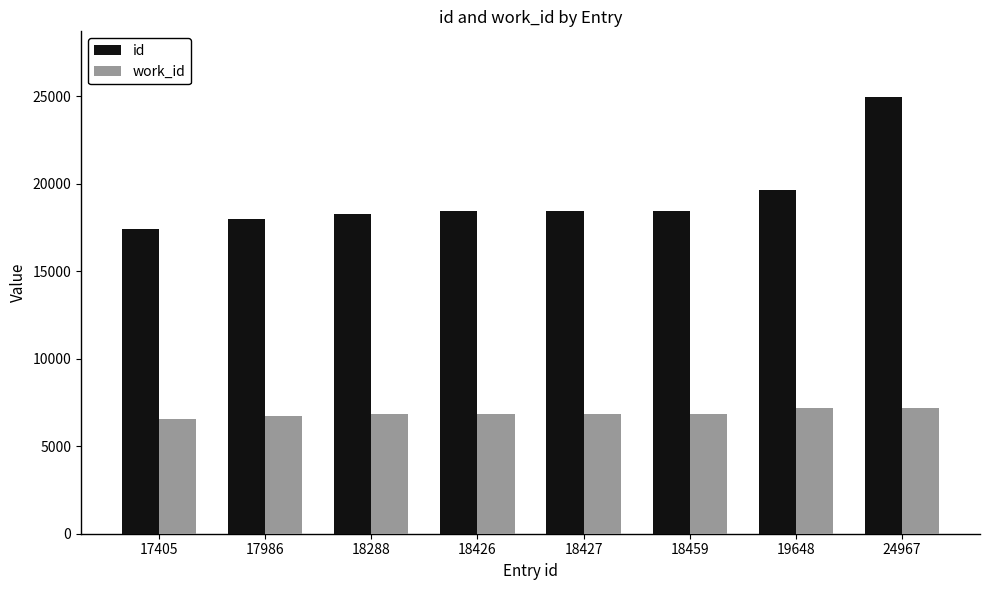

What is the average value of the id series?

19201